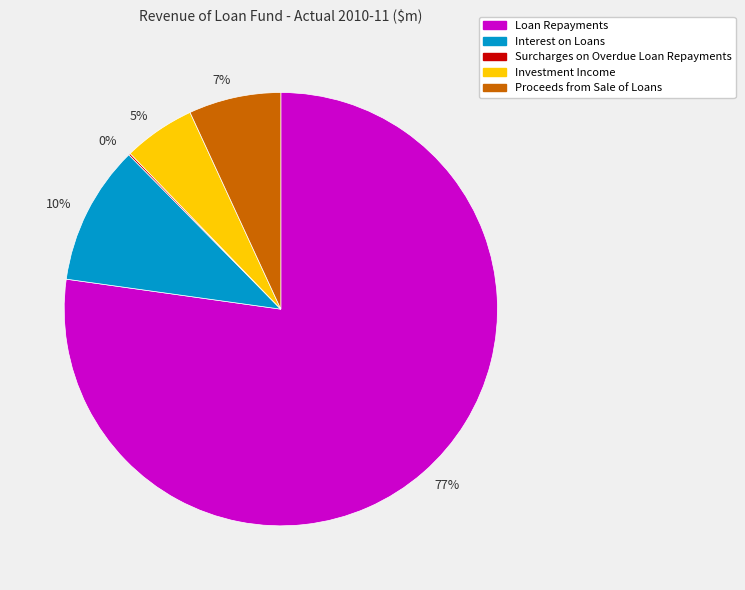

Which slice is the largest?

Loan Repayments